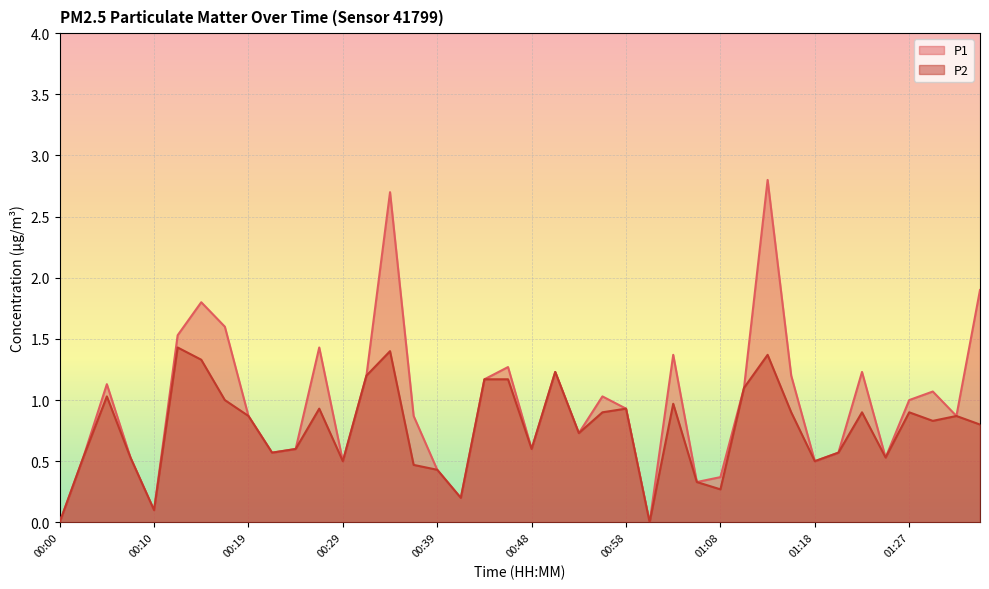

True or false: P2 has more than 2 points higher than both neighbors.

True